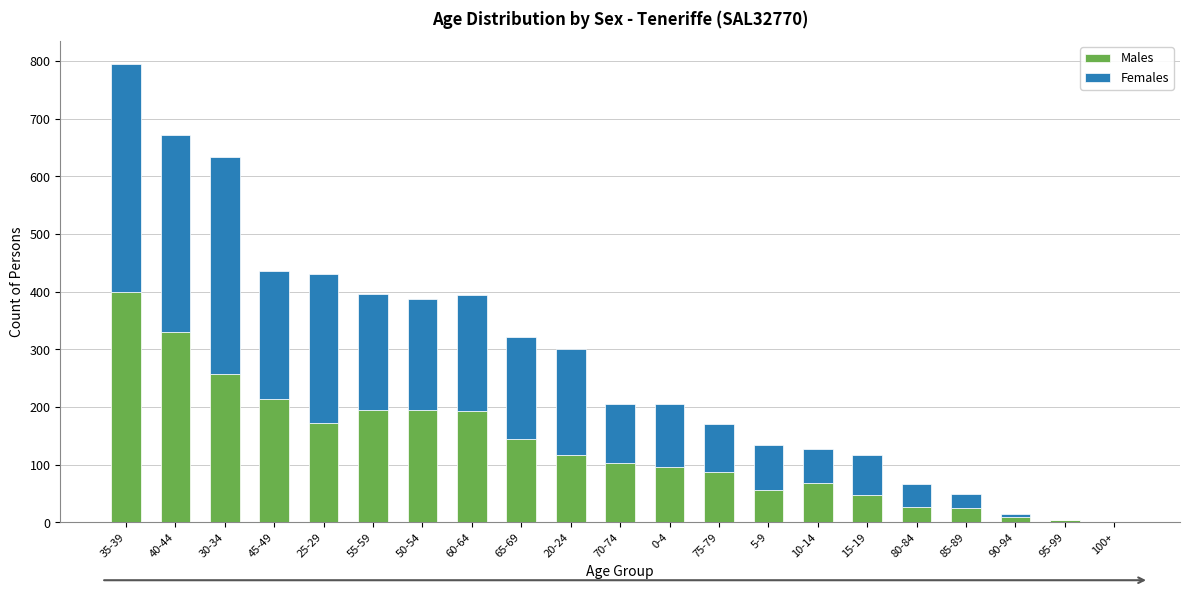

Which category has the highest value in the Males series?

35-39